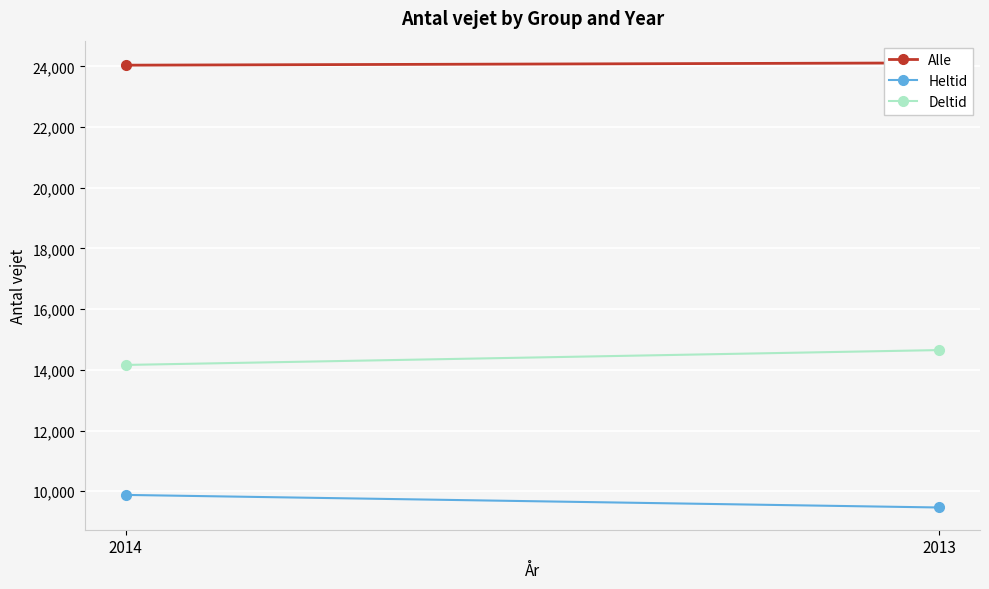

How many lines are shown in the chart?

3